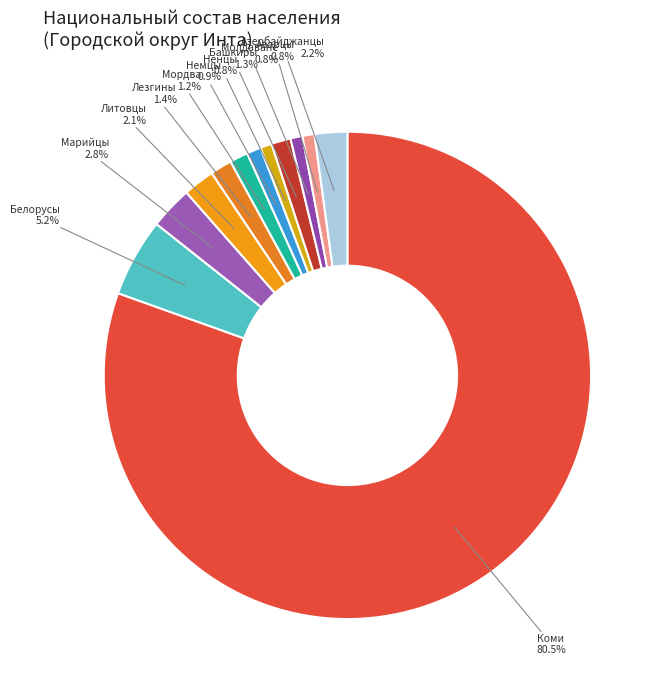

How many segments does this pie chart have?

12